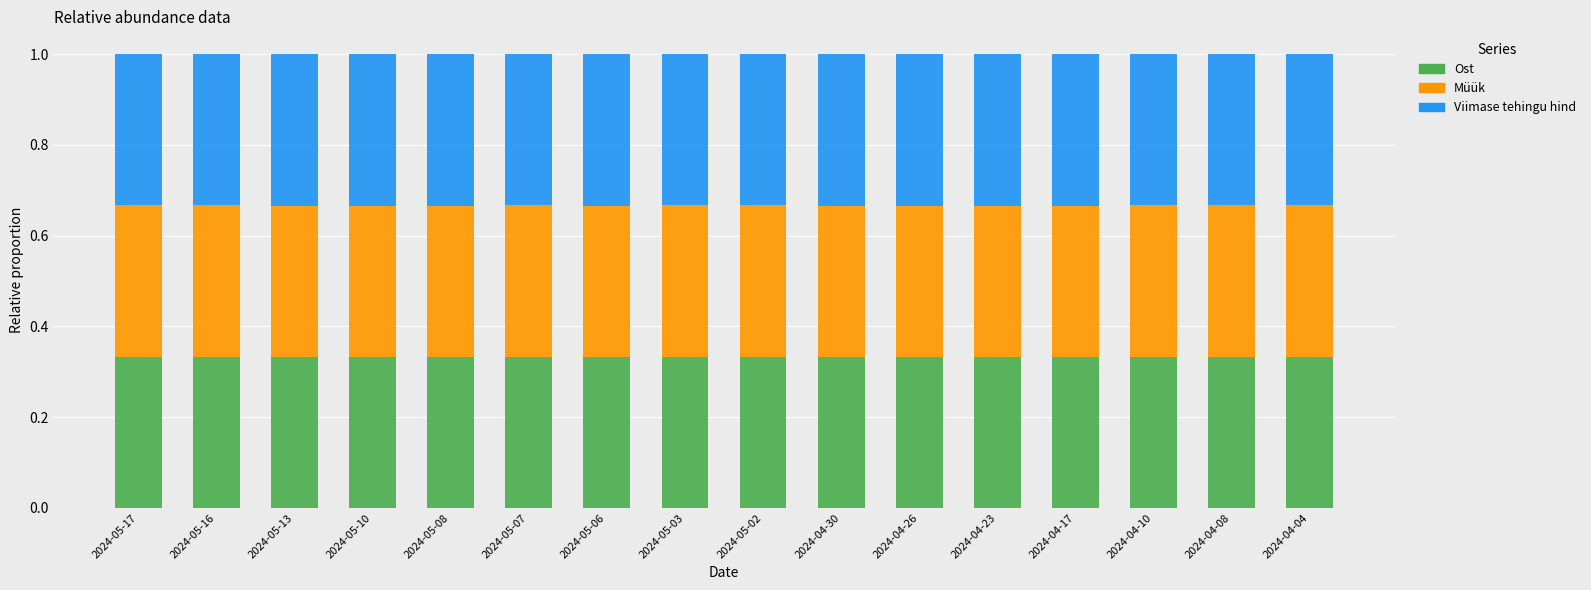

How many bars are there in total?

16